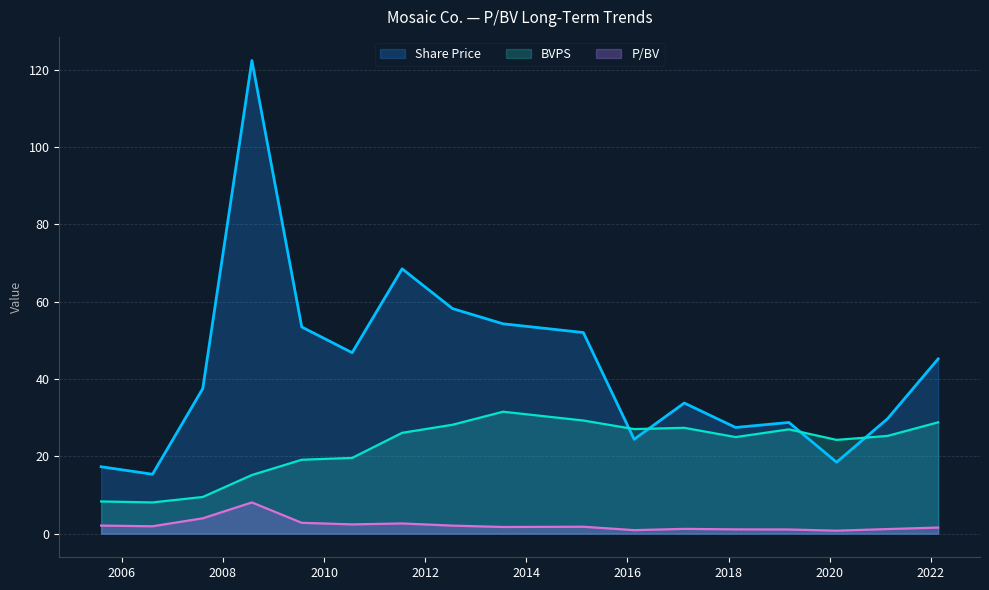

Rank the series by their maximum value, from lowest to highest.

P/BV, BVPS, Share Price